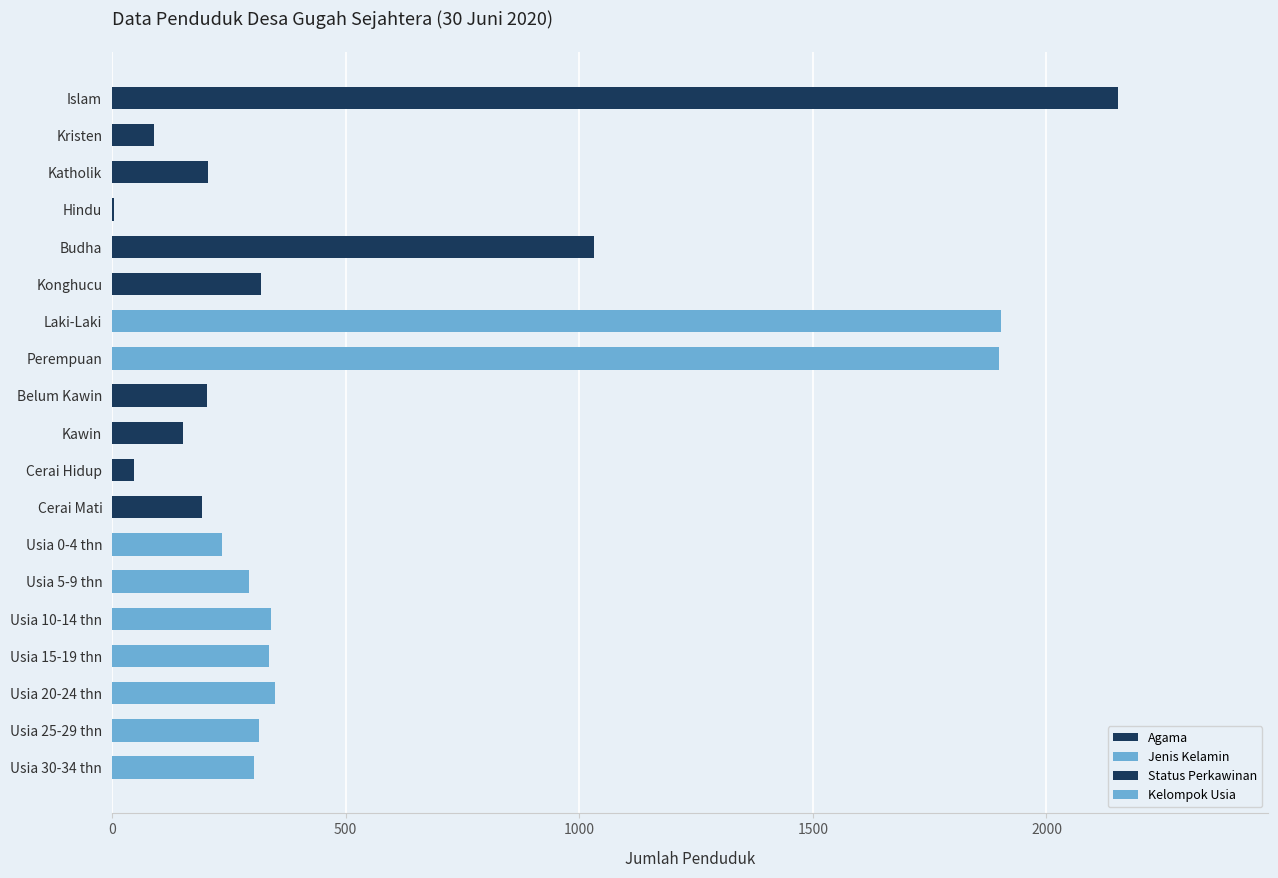

At which label is the value closest to 1078?

Budha